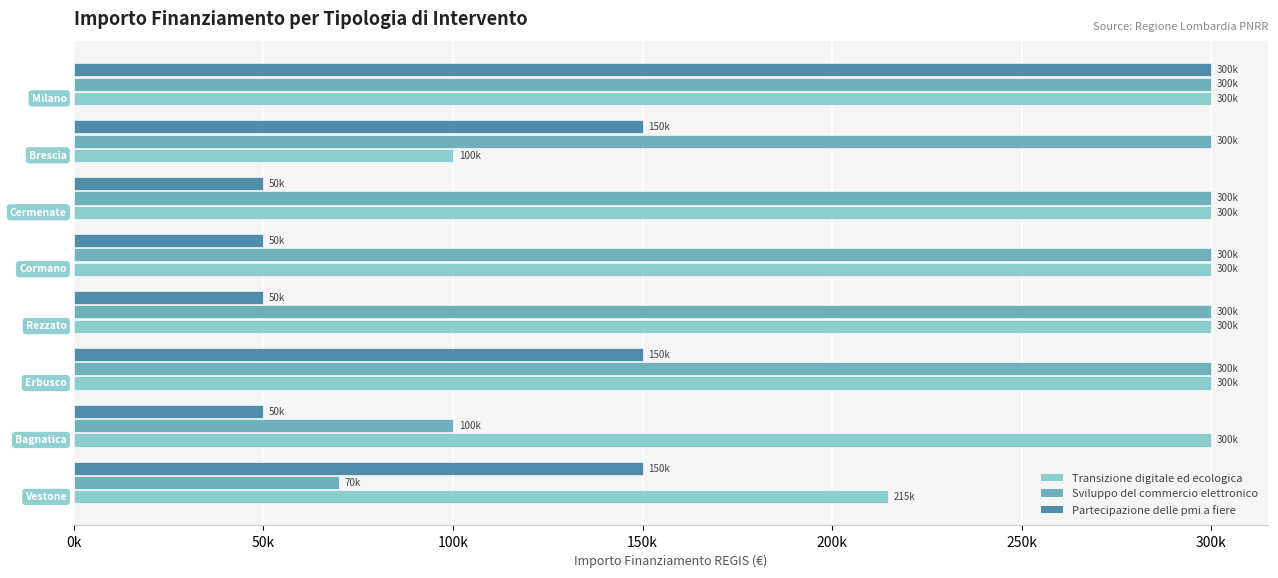

What are all the series names shown in the legend?

Transizione digitale ed ecologica, Sviluppo del commercio elettronico, Partecipazione delle pmi a fiere